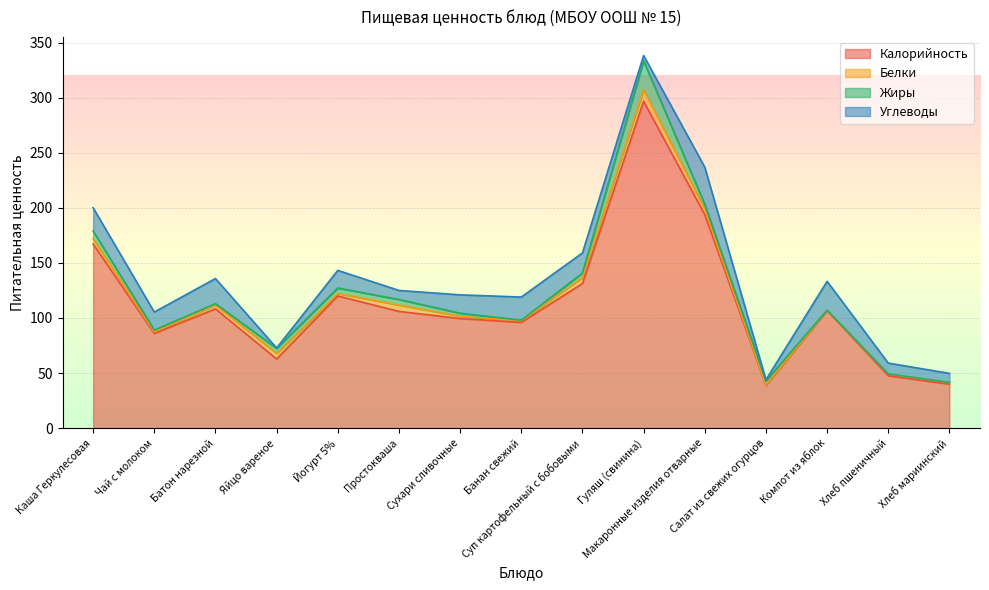

At which category does Калорийность reach its first local valley?

Чай с молоком